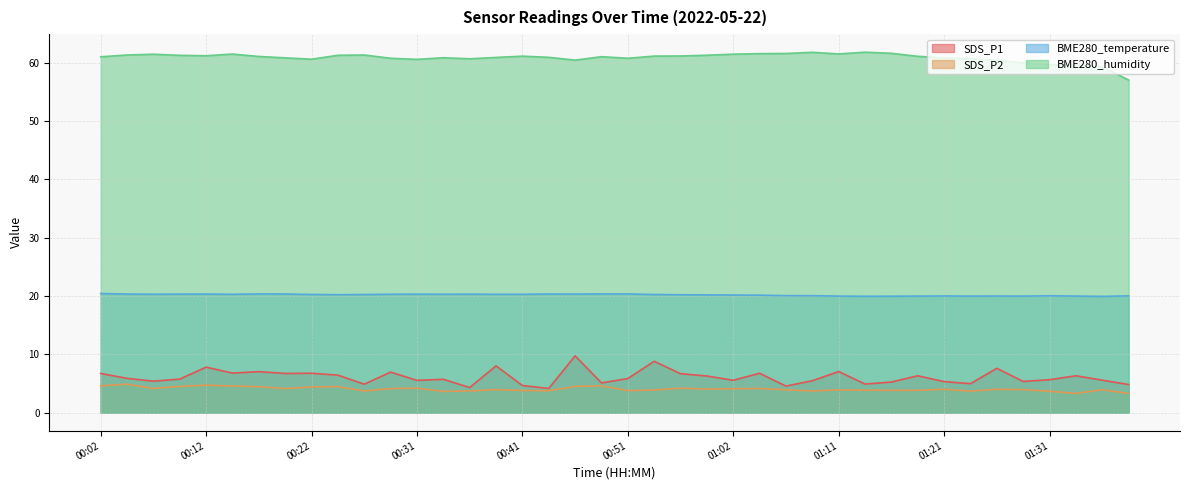

Between 00:34 and 00:46, which is larger?

00:46